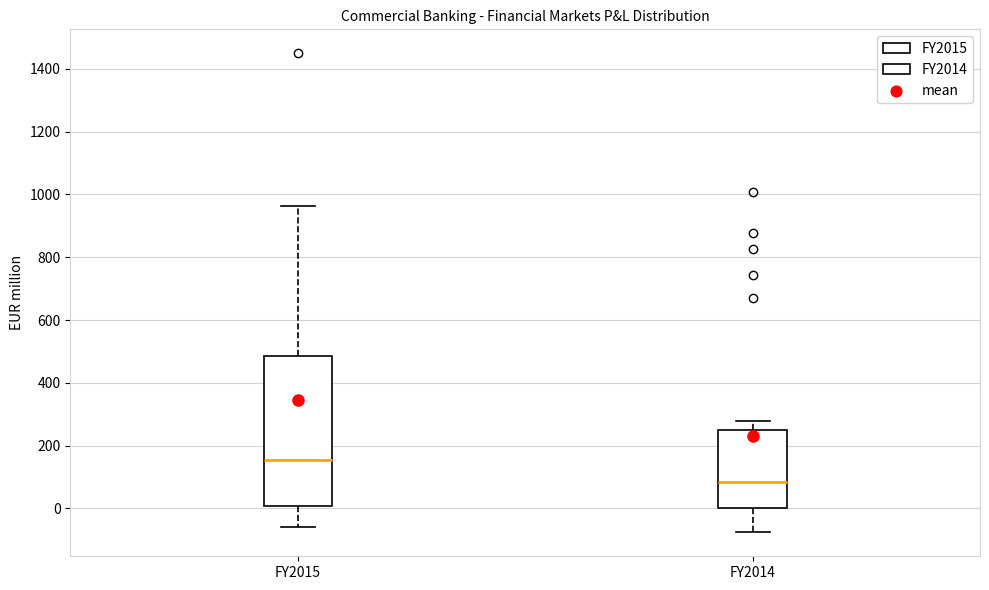

Where is the lower edge of the box for FY2014 on the y-axis? The values are not printed on the chart, so give them approximately, as read against the axis.

0